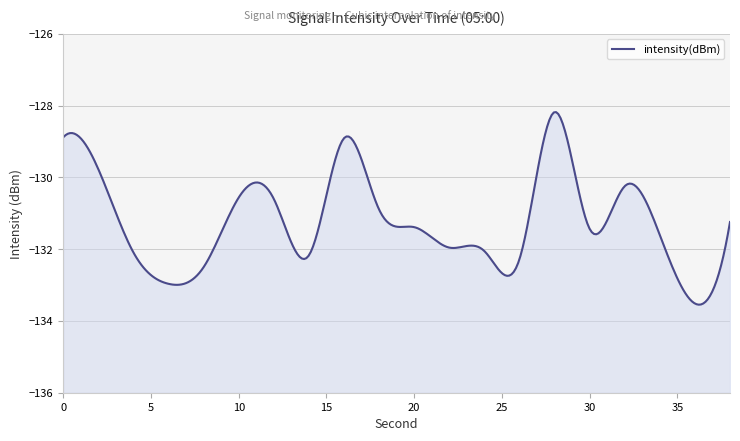

Count the number of data series in this chart.

1